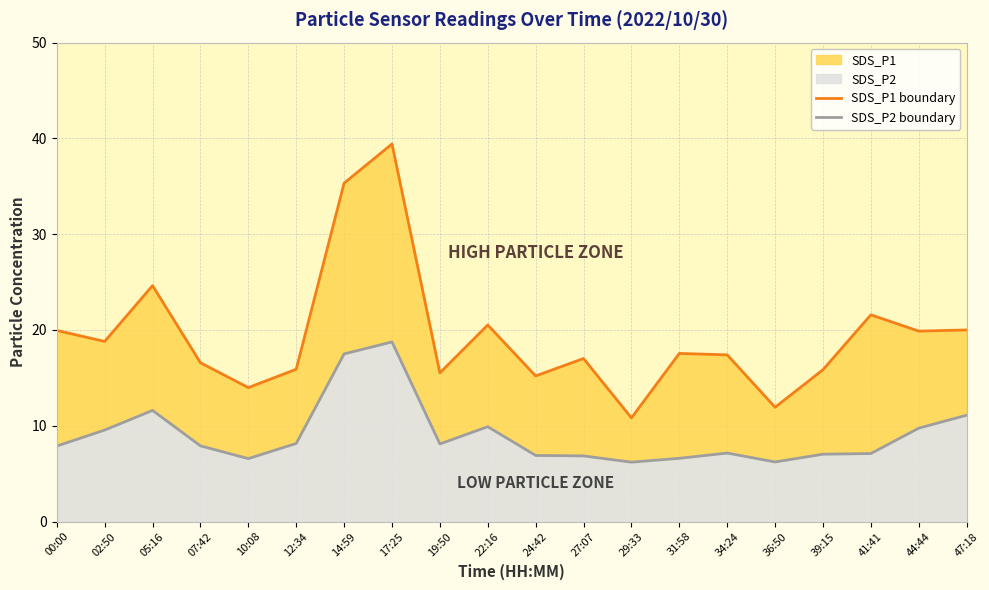

Count the number of data series in this chart.

2